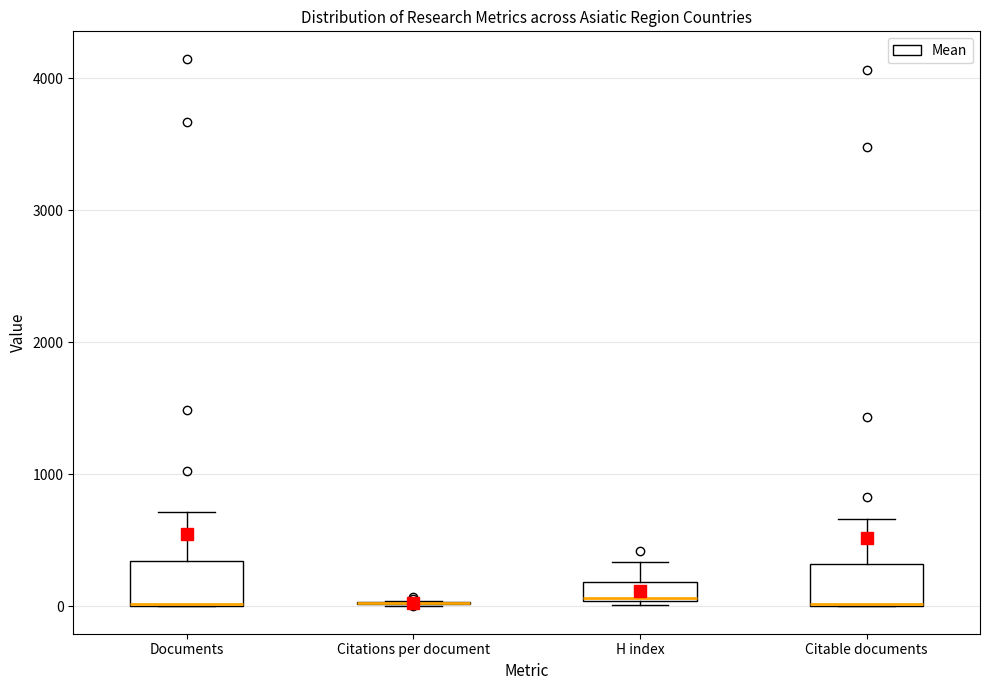

Where is the lower edge of the box for Citable documents on the y-axis? The values are not printed on the chart, so give them approximately, as read against the axis.

0